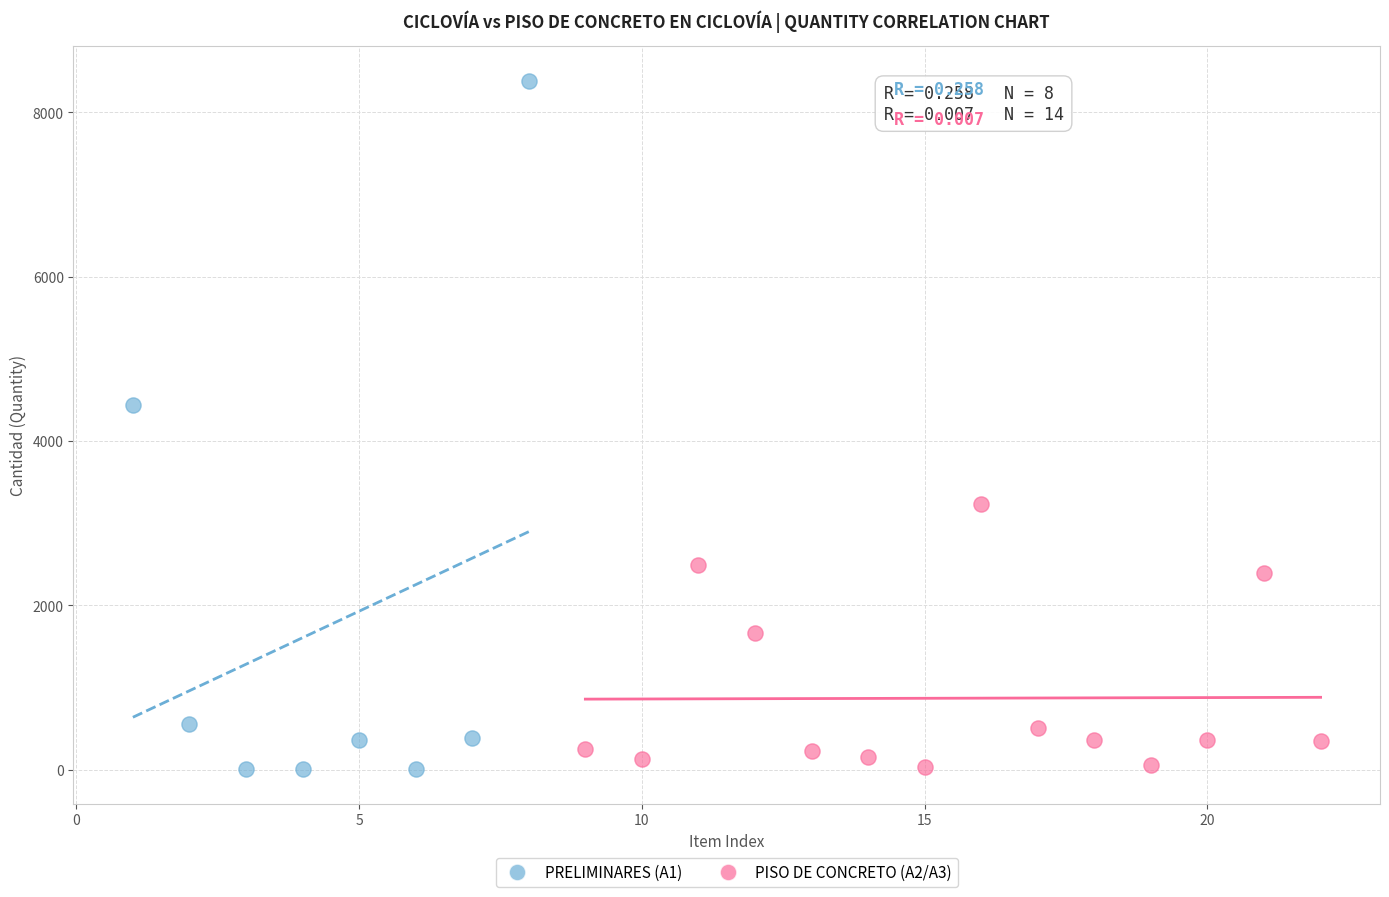

Which series contains the highest Y value?

PRELIMINARES (A1)